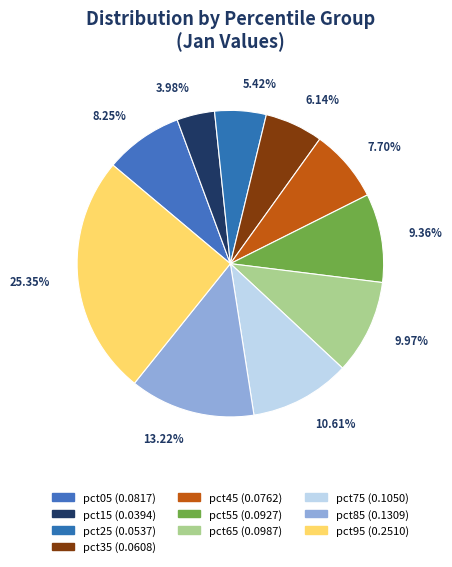

True or false: pct55 accounts for 9% of the total.

True